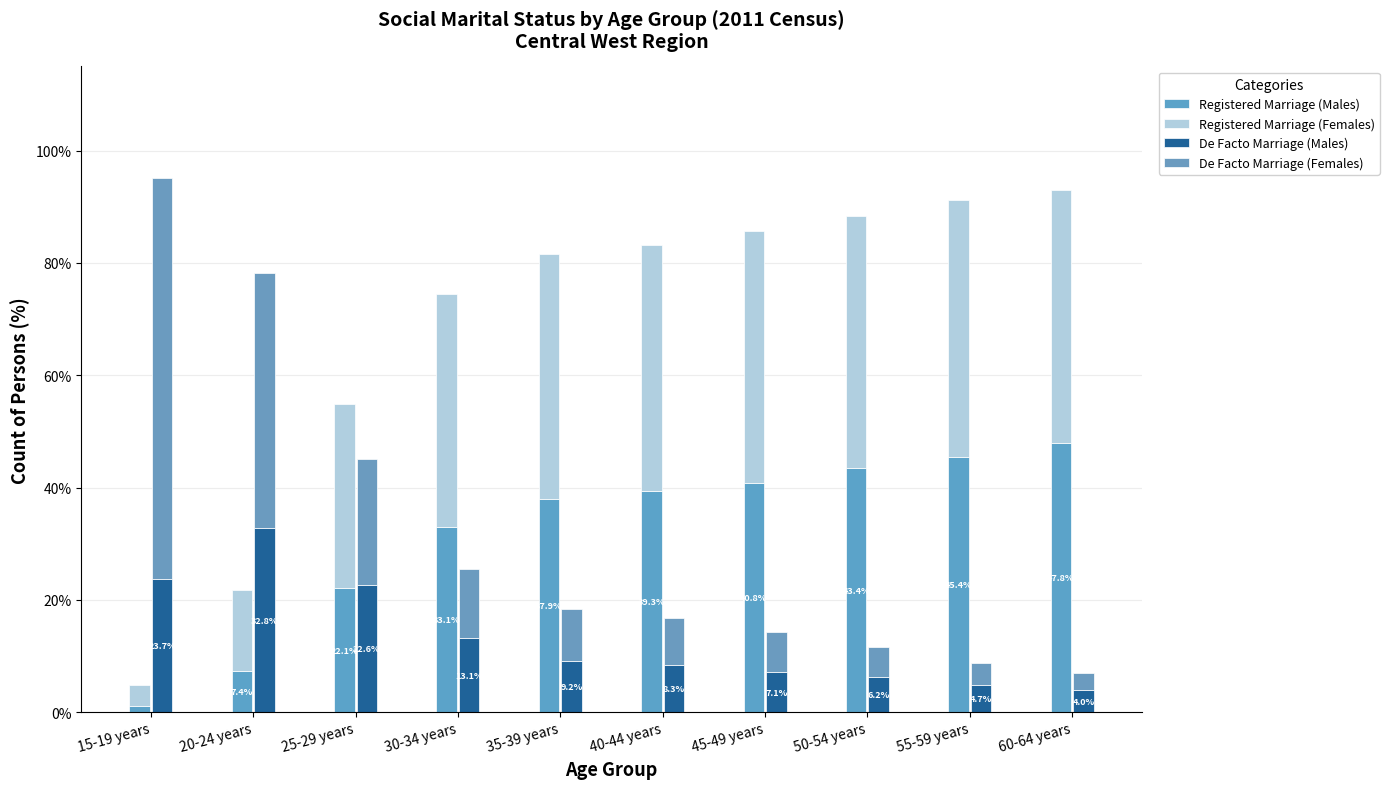

What is the difference between the maximum and minimum values in the Registered Marriage (Females) series?

42.0